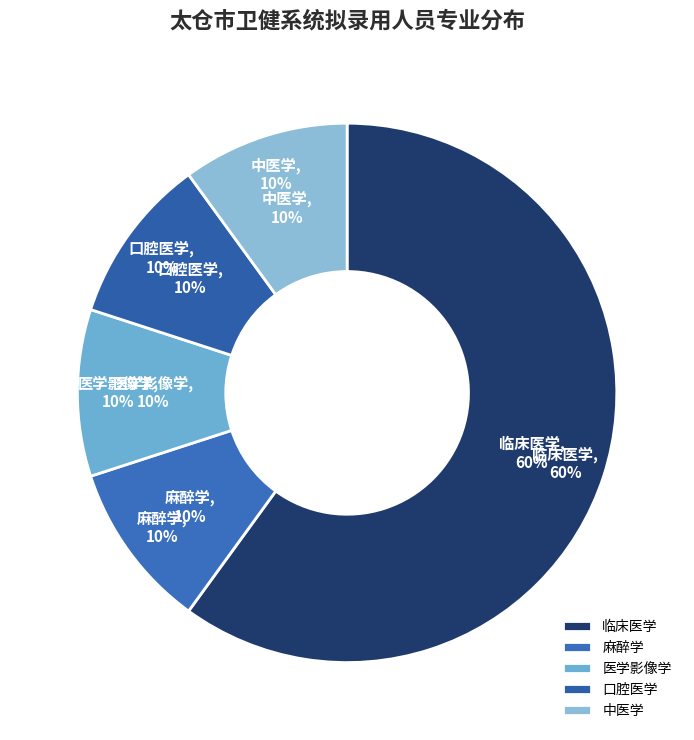

To the nearest percent, what is the difference between the largest and smallest slice percentages?

50%